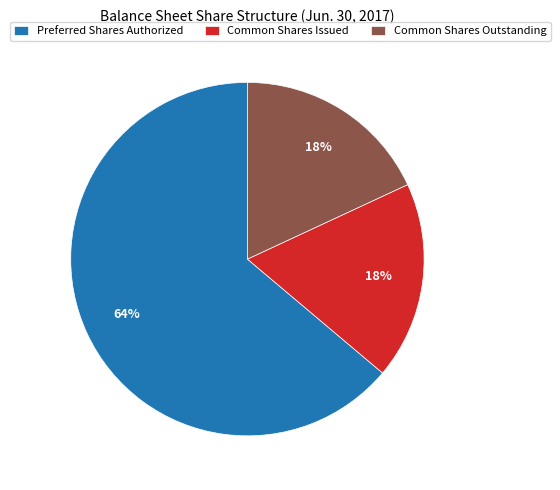

To the nearest percent, what percentage of the pie is Common Shares Outstanding?

18%